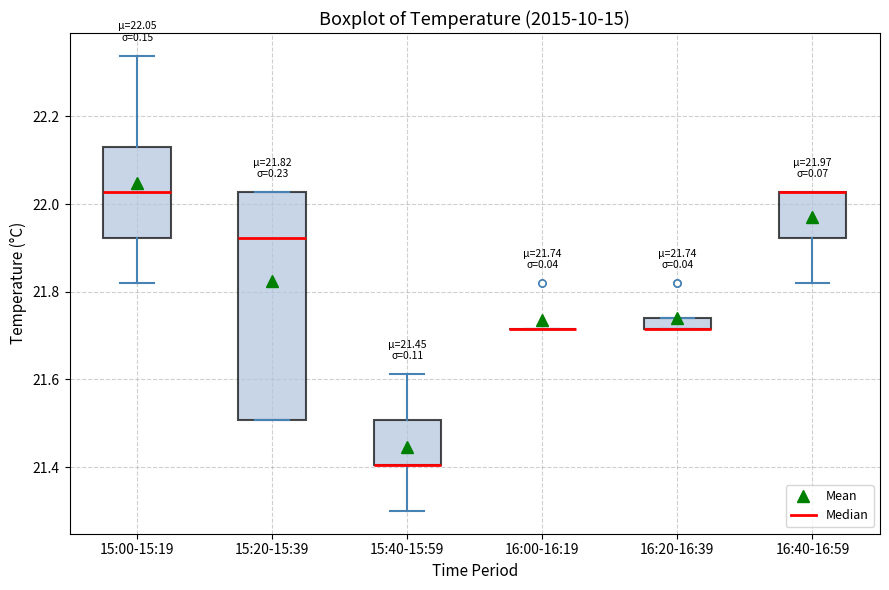

Comparing the boxes themselves (not the whiskers), which one is the tallest?

15:20-15:39